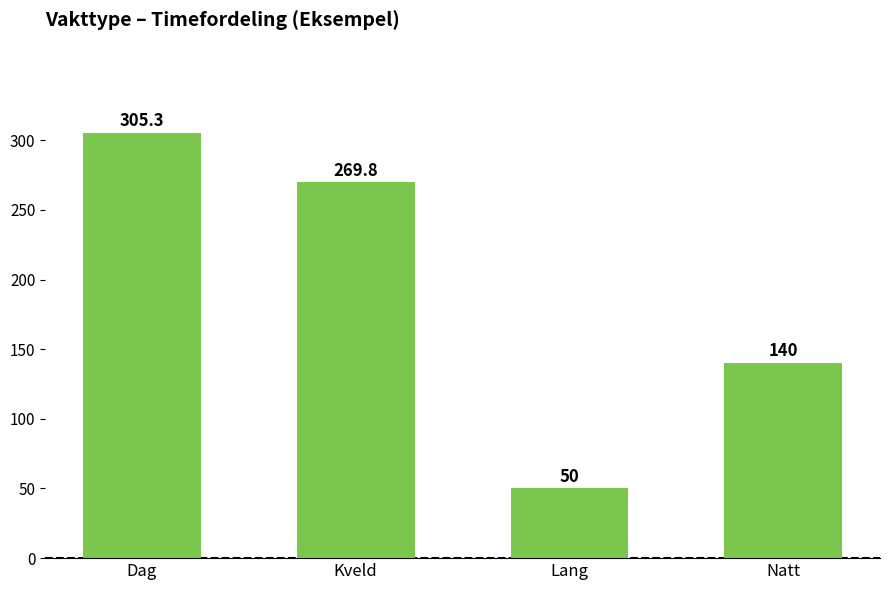

The value at Kveld is 269.8. True or false?

True